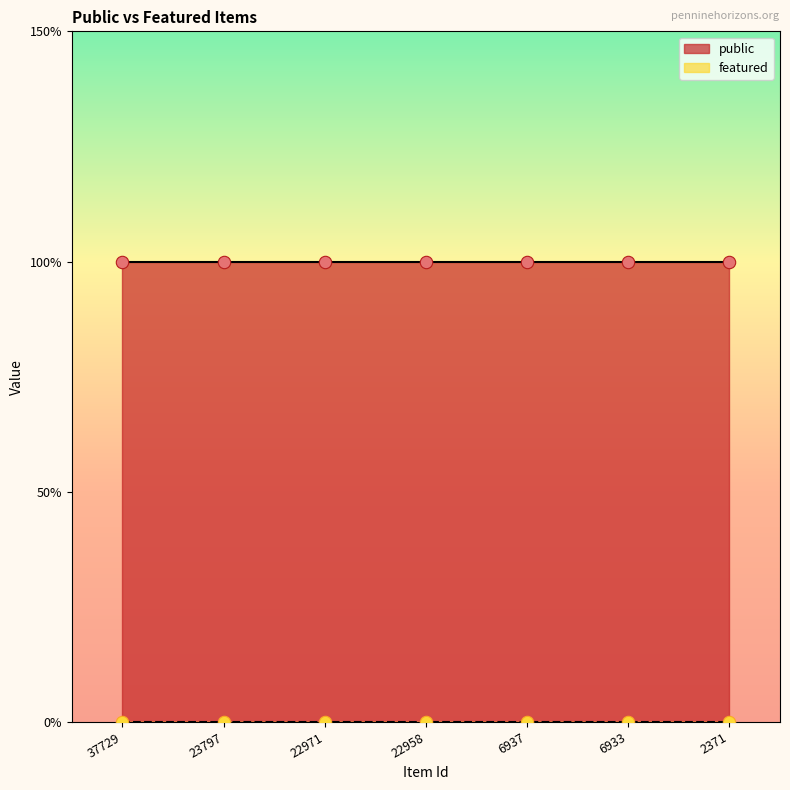

What are all the series names shown in the legend?

public, featured